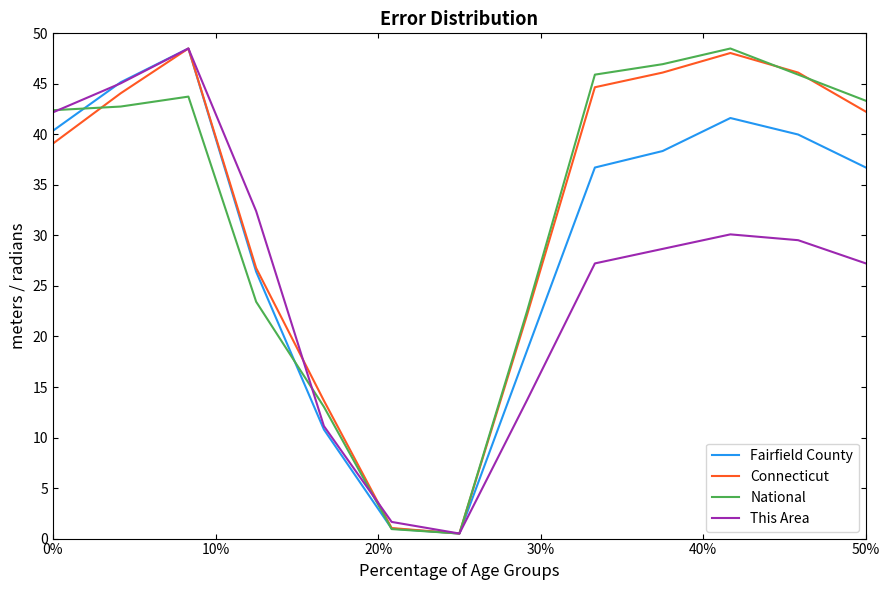

At how many categories does at least one series exceed 28?

9